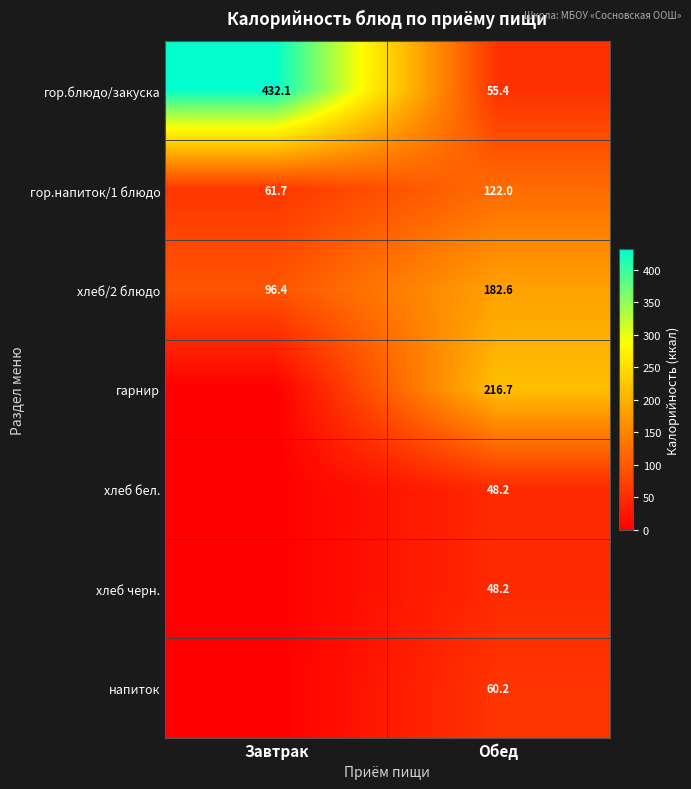

The хлеб/2 блюдо series shows 139.7 at Завтрак. True or false?

False